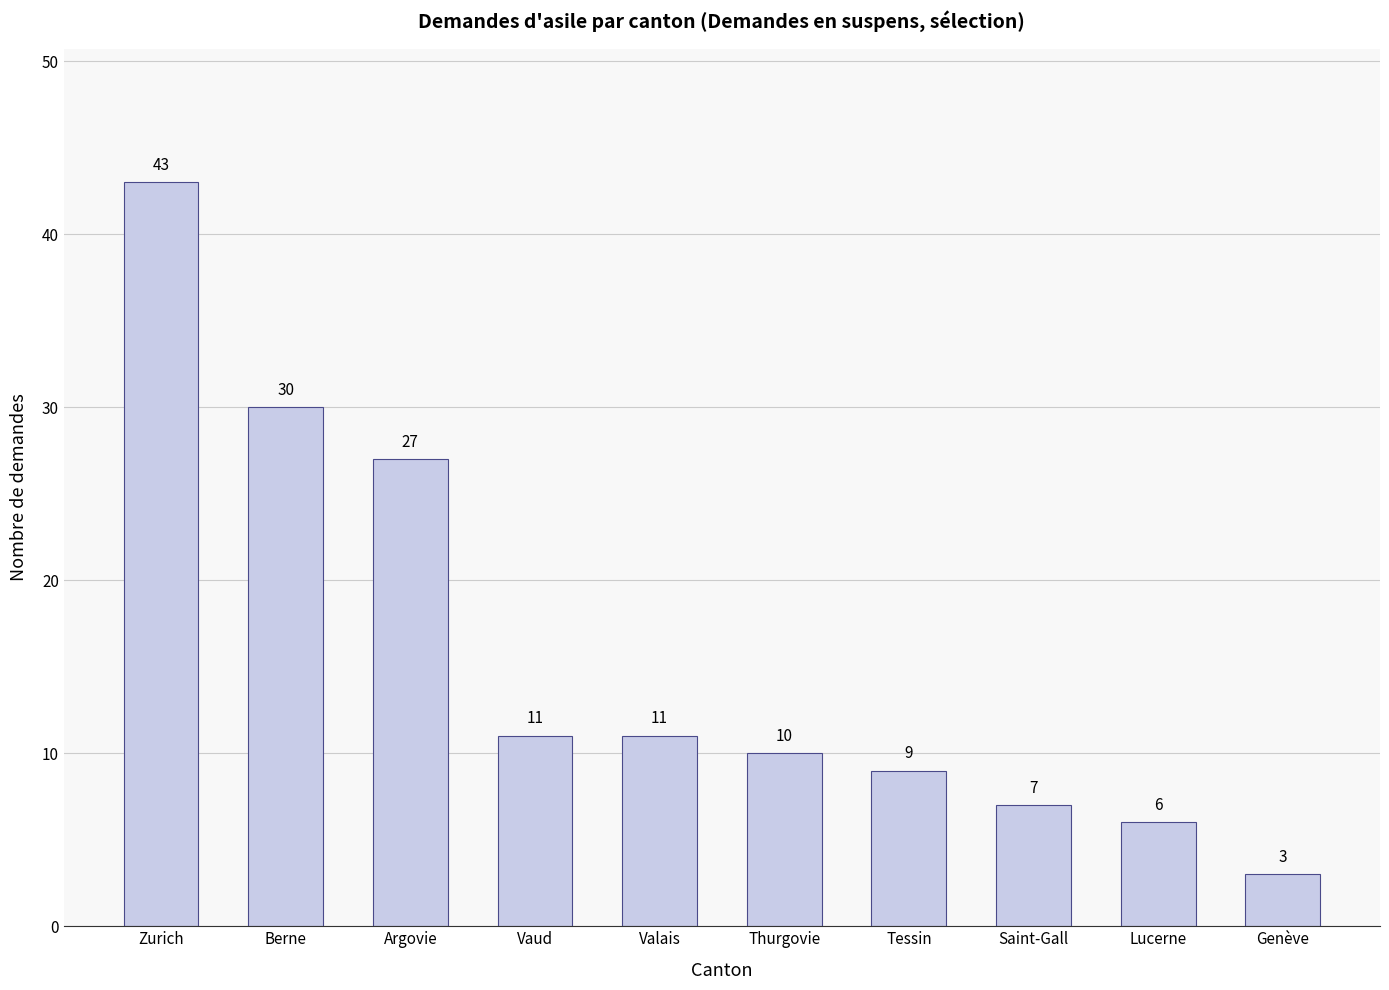

What is the label of the 4th bar from the right?

Tessin